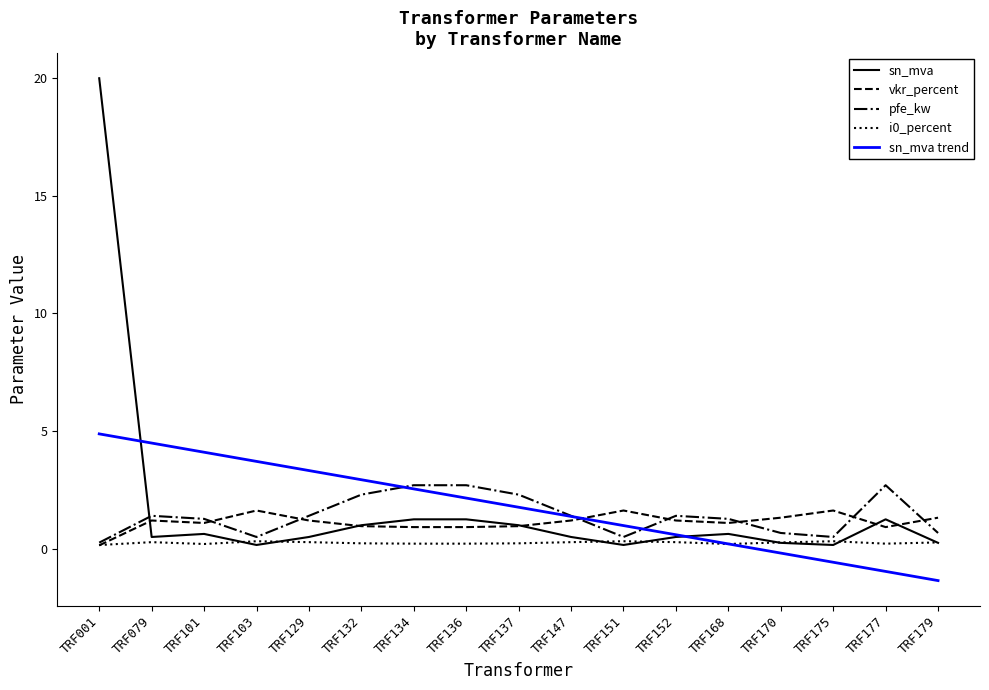

At which category does the chart reach its peak across all series?

TRF001